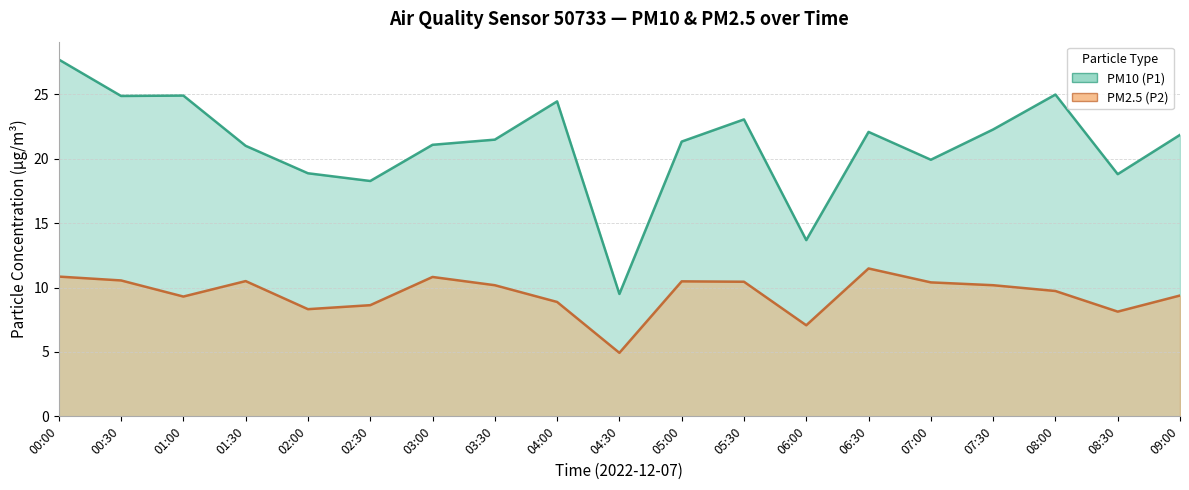

List the series in order of their overall mean, lowest first.

PM2.5 (P2), PM10 (P1)